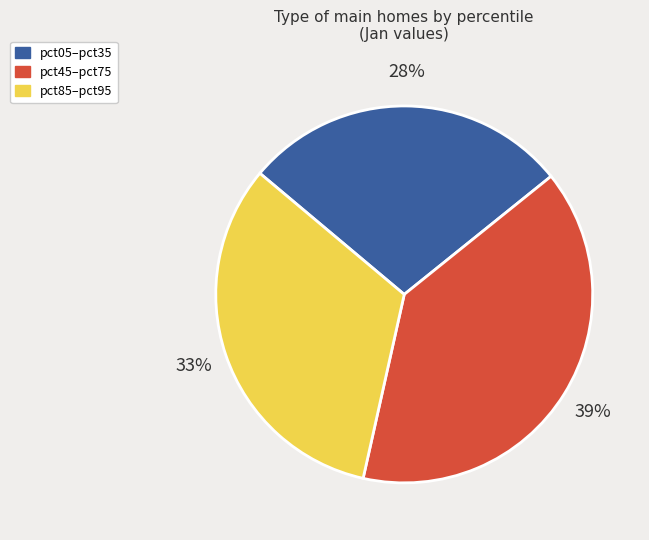

Count the number of slices in the pie.

3